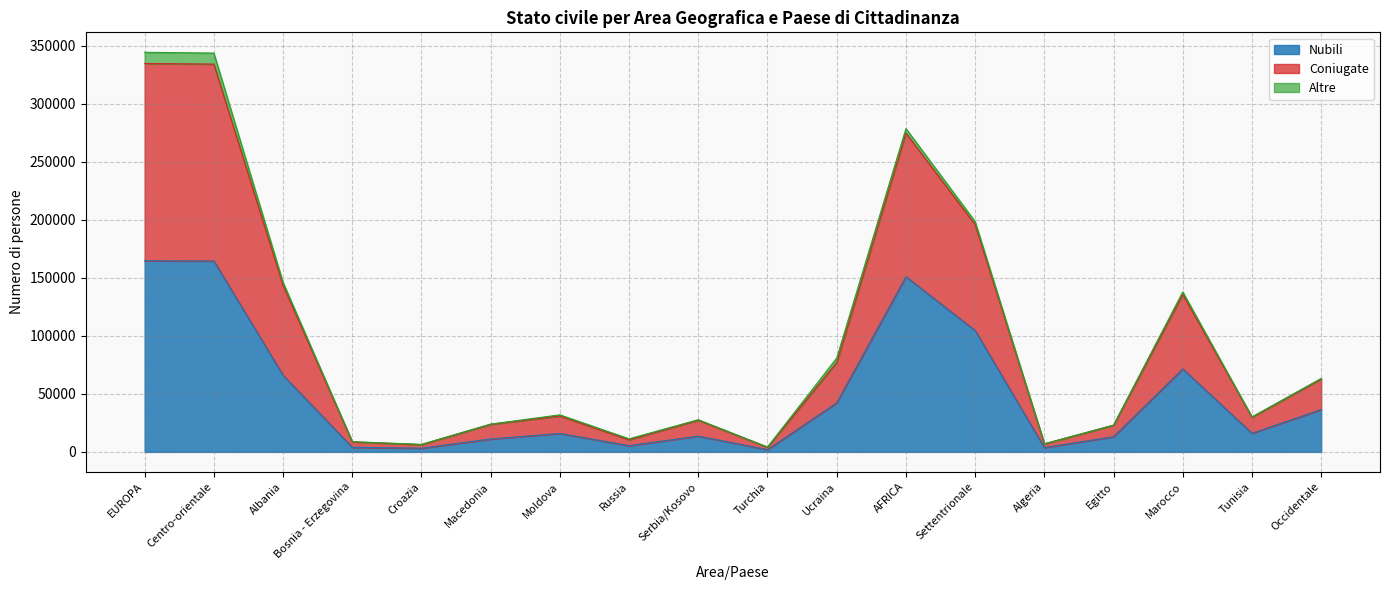

What is the sum of all Nubili values?

889590